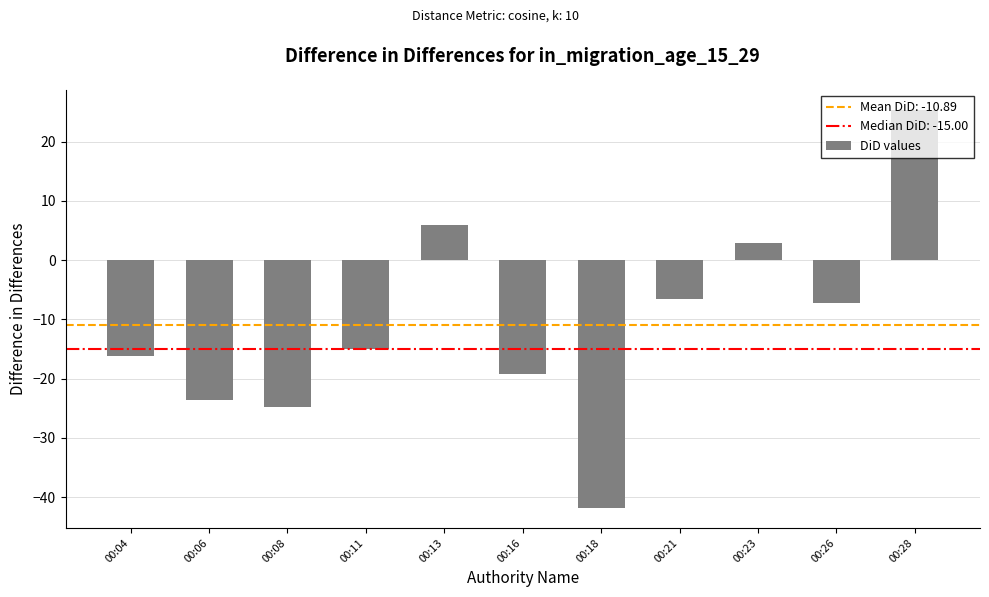

What is the sum of the values at 00:18 and 00:04?

-58.0